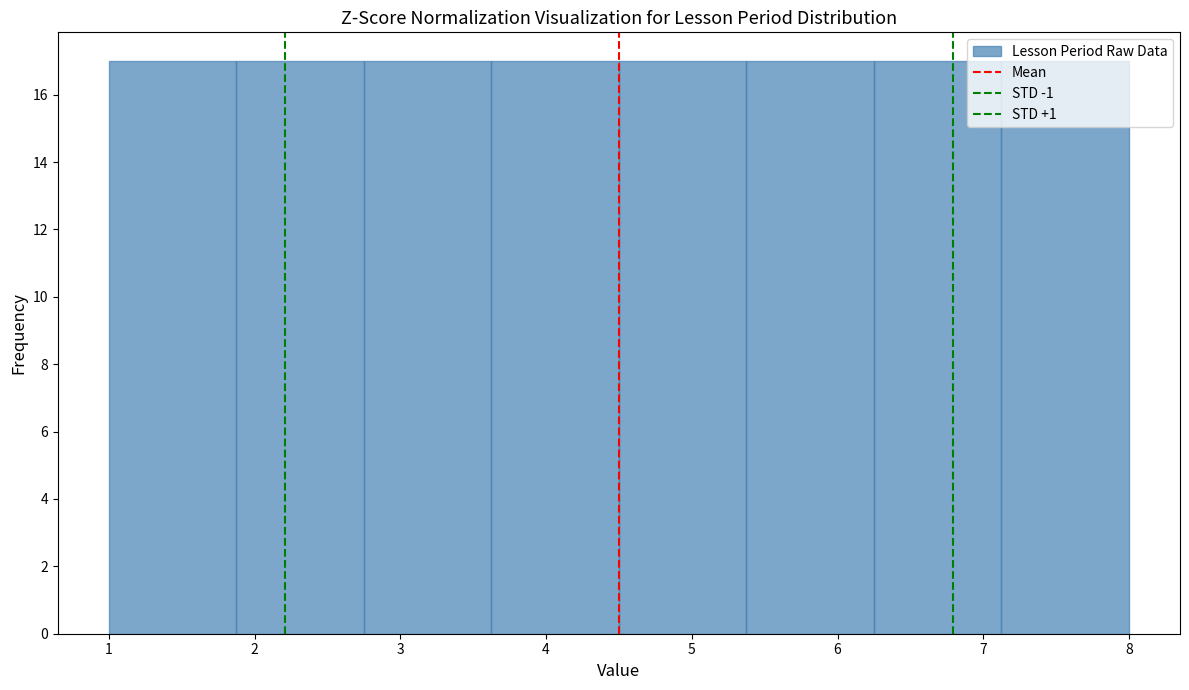

Reading left to right, transcribe this chart: for each bar, give the range it covers on the x-axis and its height. Neither the bar edges nor the heights are printed on the chart, so give them approximately, as read against the axes.

1.0 to 1.9: 17
1.9 to 2.8: 17
2.8 to 3.6: 17
3.6 to 4.5: 17
4.5 to 5.4: 17
5.4 to 6.3: 17
6.3 to 7.1: 17
7.1 to 8.0: 17